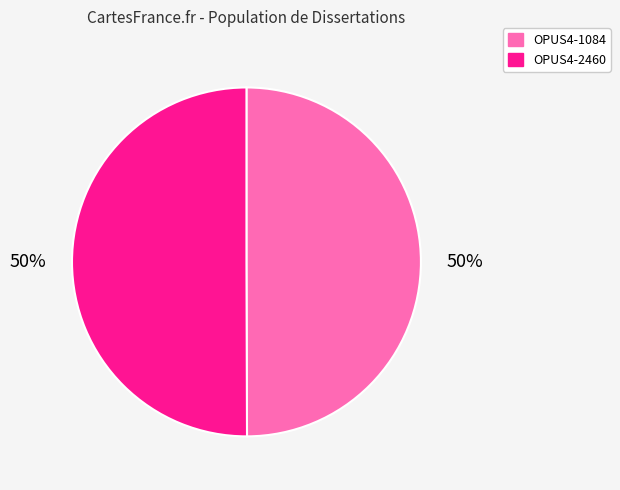

The OPUS4-2460 slice represents 50% of the pie. True or false?

True